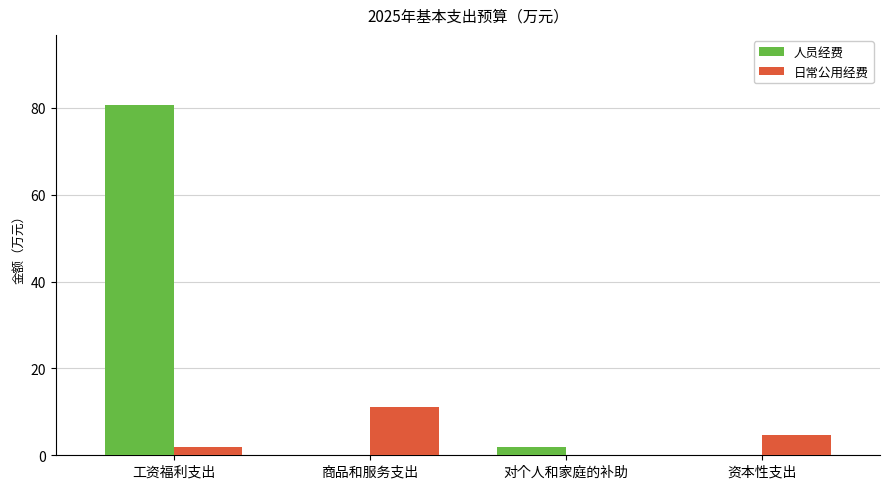

What is the sum of the 人员经费 values at 对个人和家庭的补助 and 资本性支出?

2.0